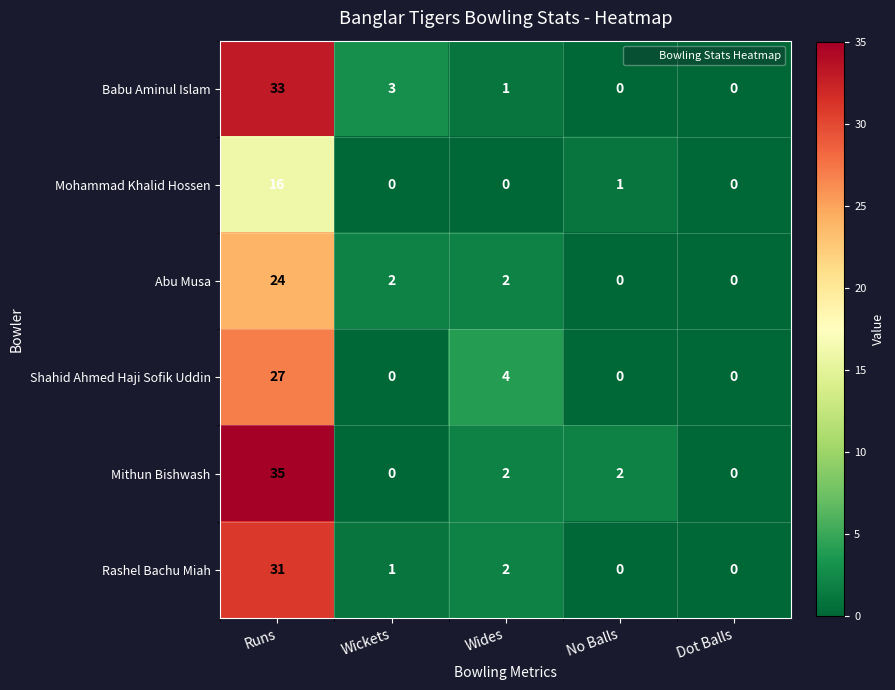

At which category is the sum across all series the highest?

Runs